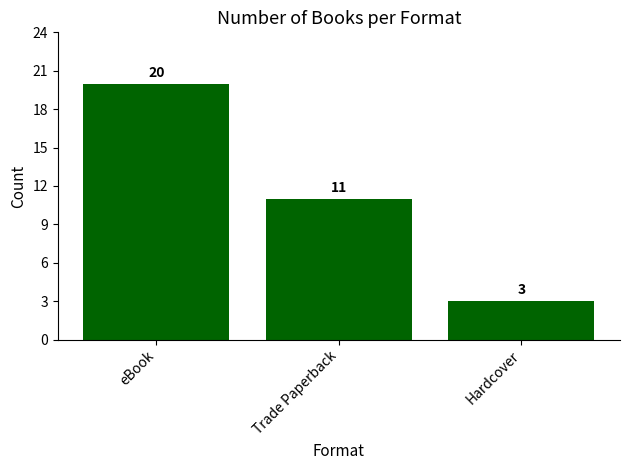

The value at Hardcover is 1. True or false?

False